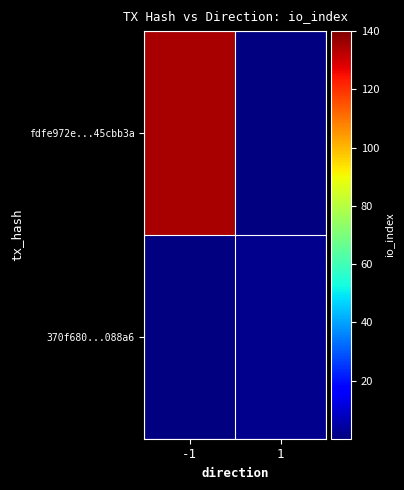

Which series has the largest total across all categories?

fdfe972e...45cbb3a